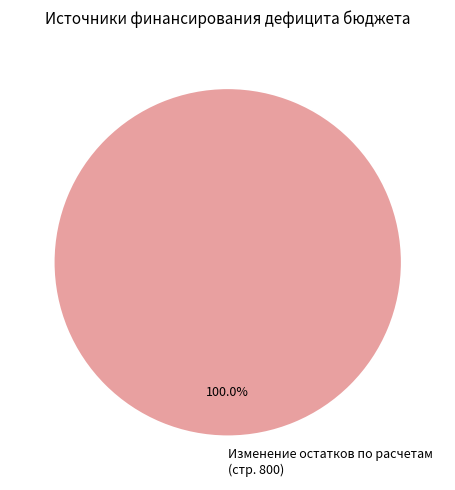

How many slices are in this pie chart?

1